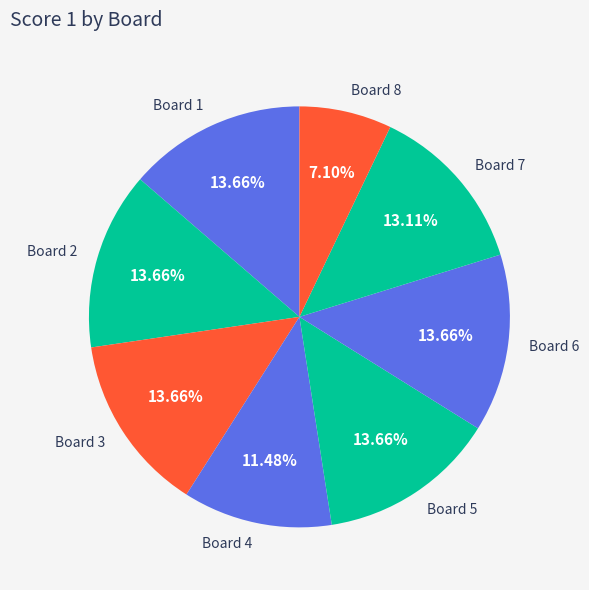

To the nearest percent, what is the difference between the largest and smallest slice percentages?

7%